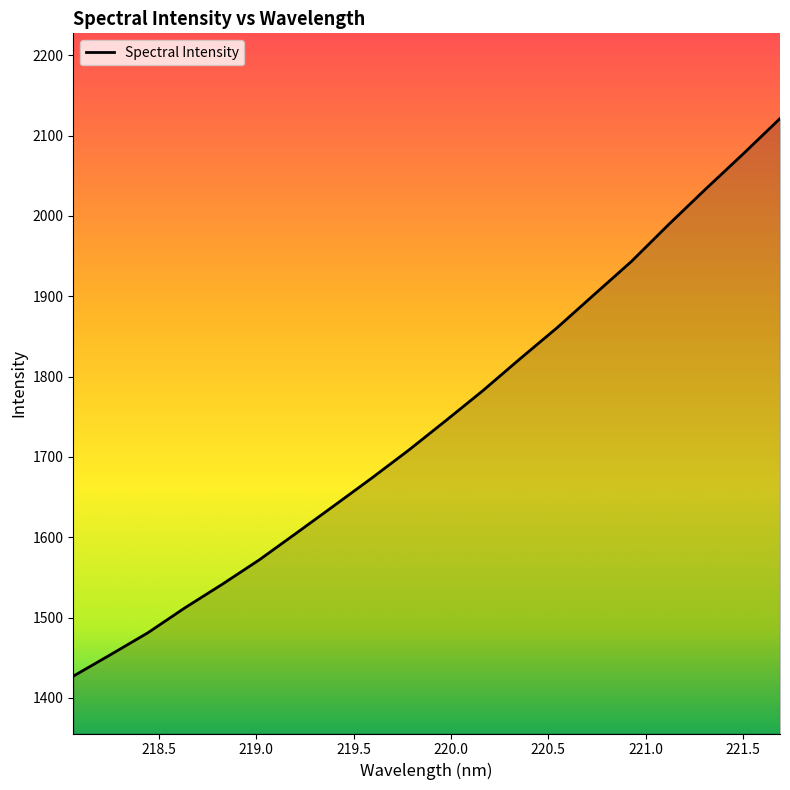

What is the difference between the maximum and minimum values?

694.1